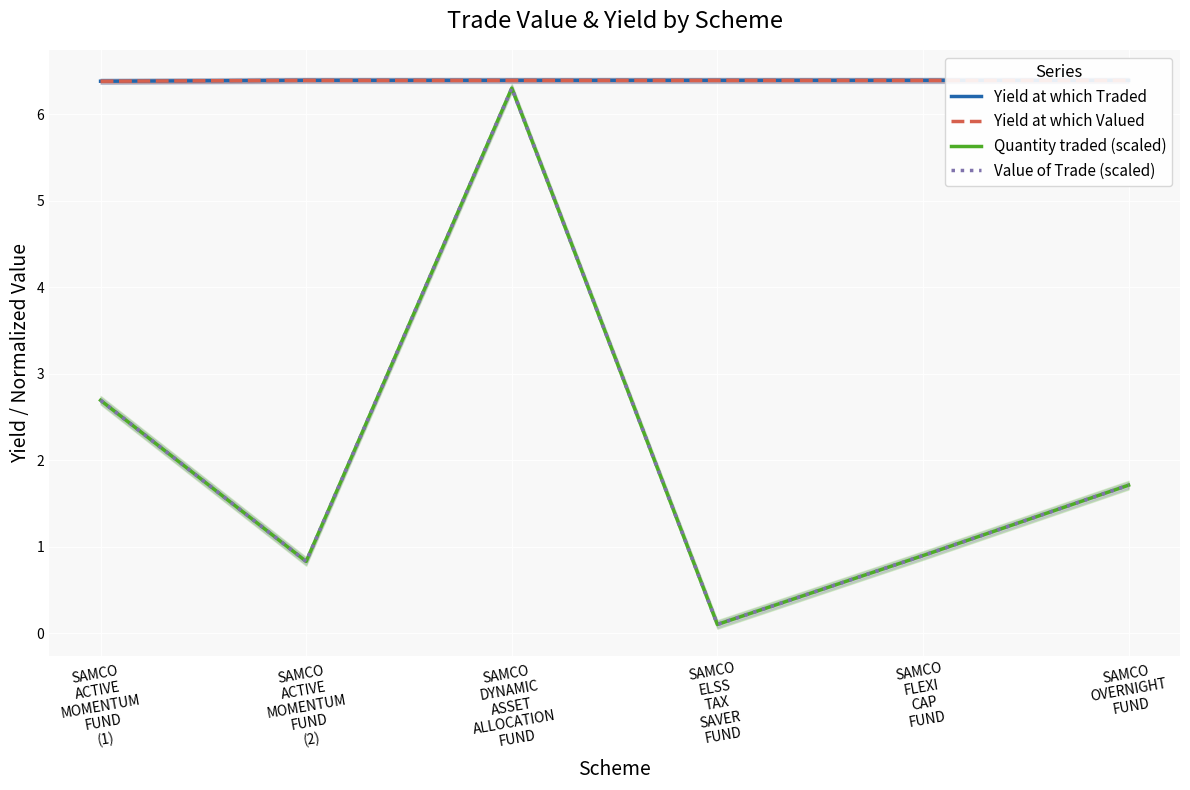

Reading left to right, list all the values displayed in this chart.

Yield at which Traded: 6.4	6.4	6.4	6.4	6.4	6.4
Yield at which Valued: 6.4	6.4	6.4	6.4	6.4	6.4
Quantity traded (scaled): 2.7	0.8	6.3	0.1	0.9	1.7
Value of Trade (scaled): 2.7	0.8	6.3	0.1	0.9	1.7